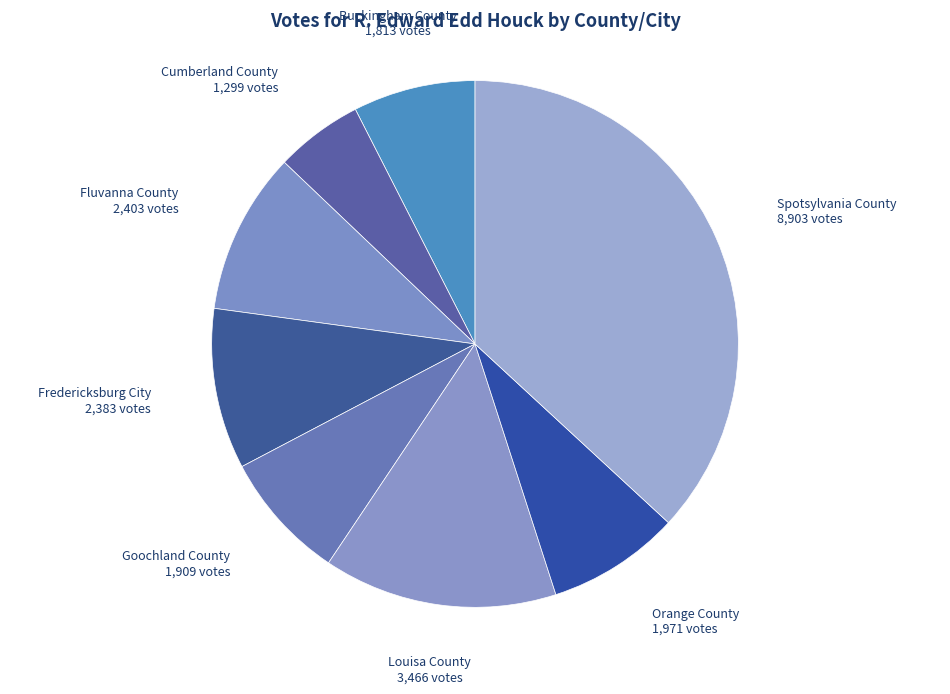

Rank the categories by value from highest to lowest.

Spotsylvania County, Louisa County, Fluvanna County, Fredericksburg City, Orange County, Goochland County, Buckingham County, Cumberland County